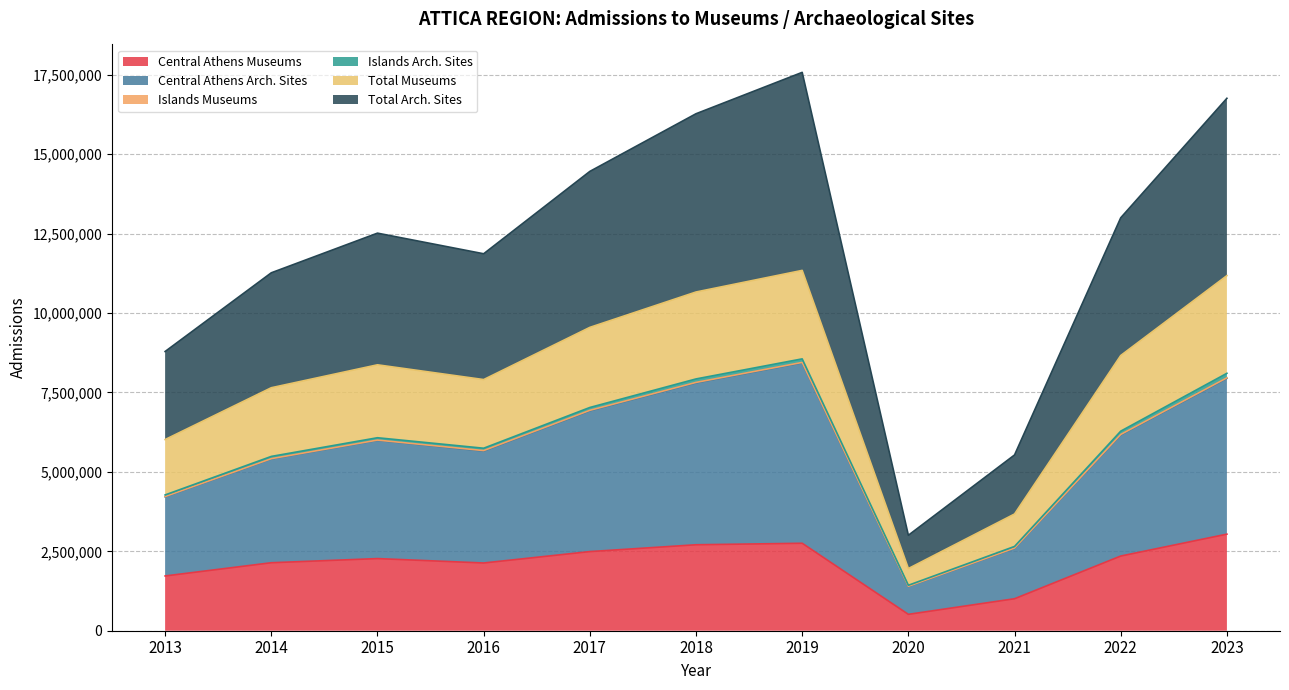

What is the minimum value for Central Athens Museums?

515711